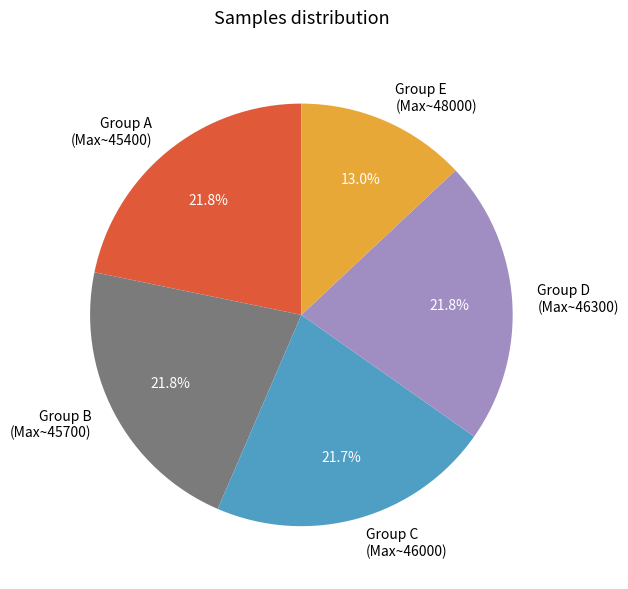

Is there a majority slice in this chart?

No